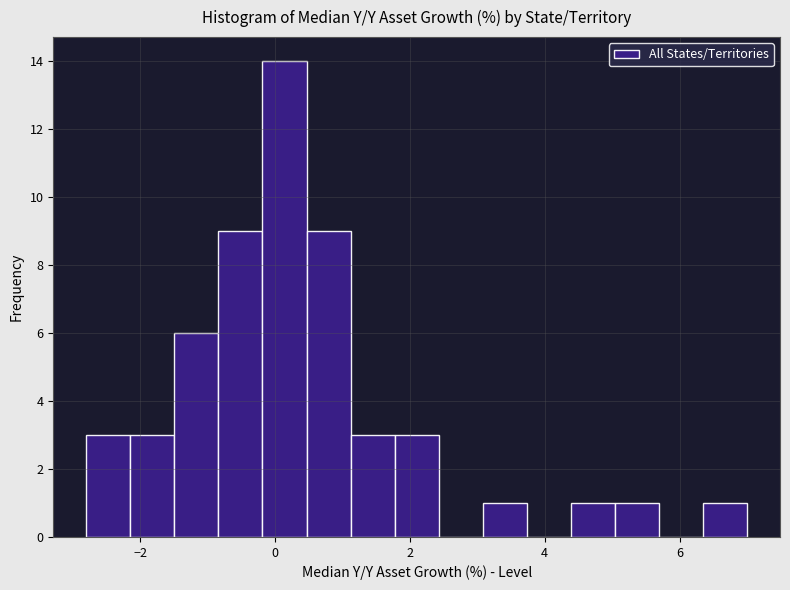

Around what value on the x-axis is the tallest bar? Give the approximate position of its centre, as read against the axis.

0.2